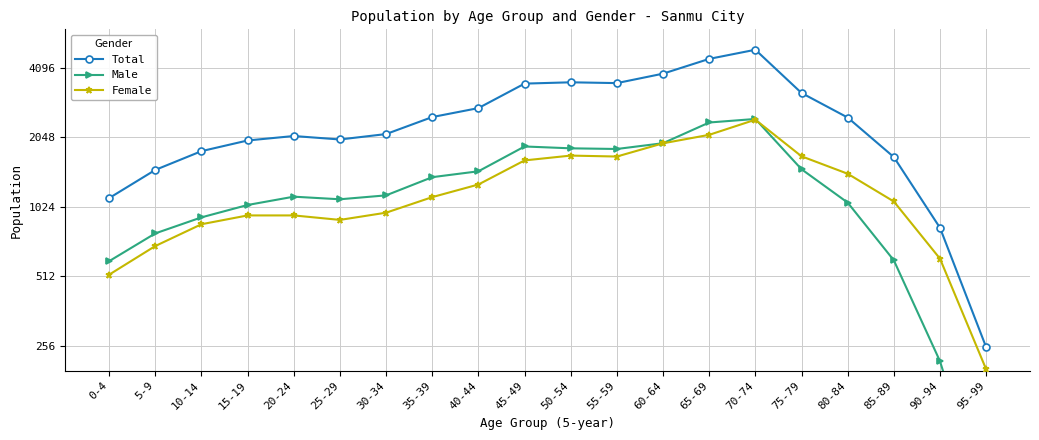

Is the value of Male at 20-24 greater than the value of Female at 25-29?

Yes